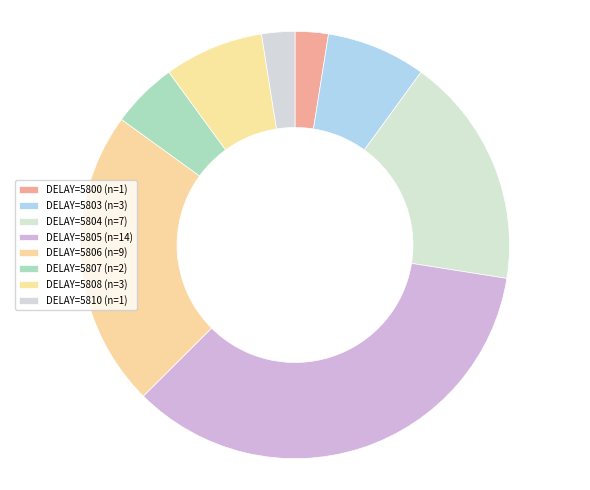

Is there a majority slice in this chart?

No